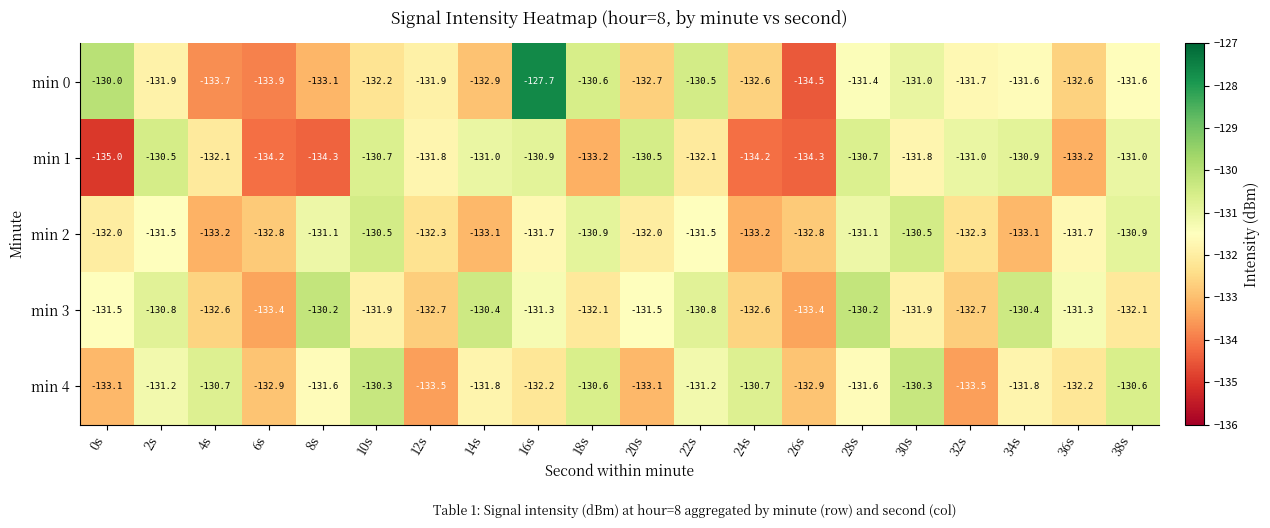

True or false: min 1 has a value of -135.0 at 0s.

True